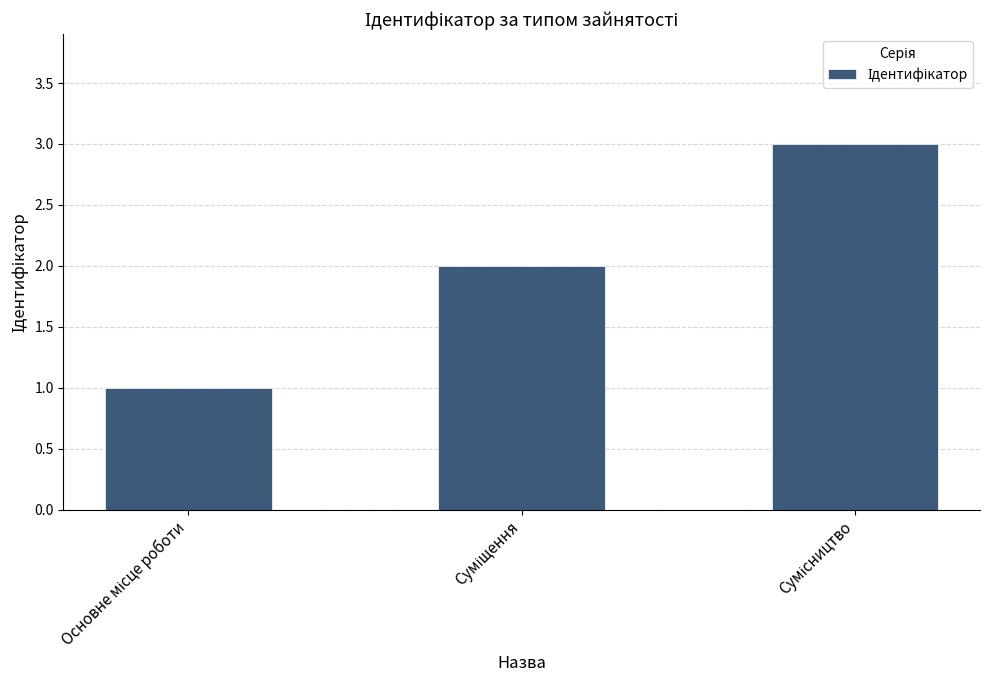

What is the sum of all values?

6